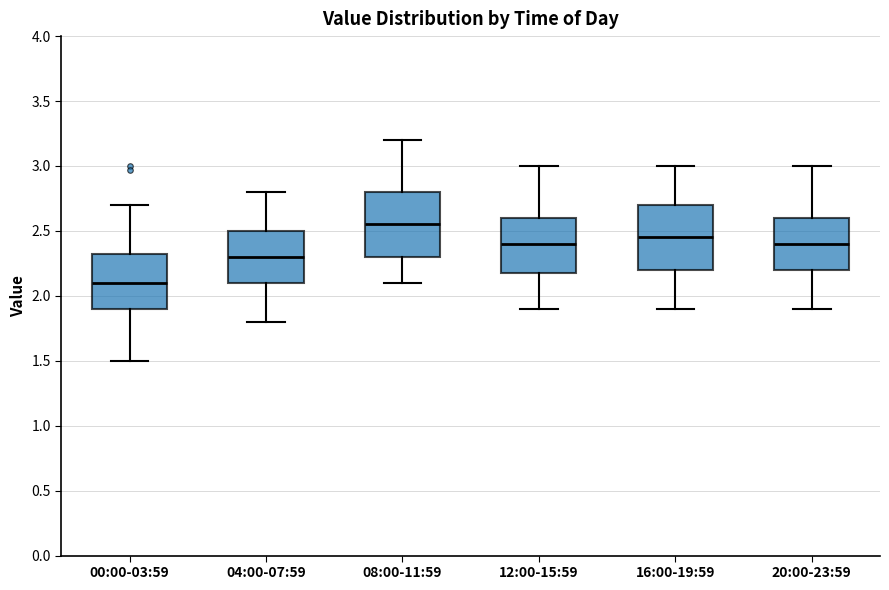

Which box has the lowest median line?

00:00-03:59